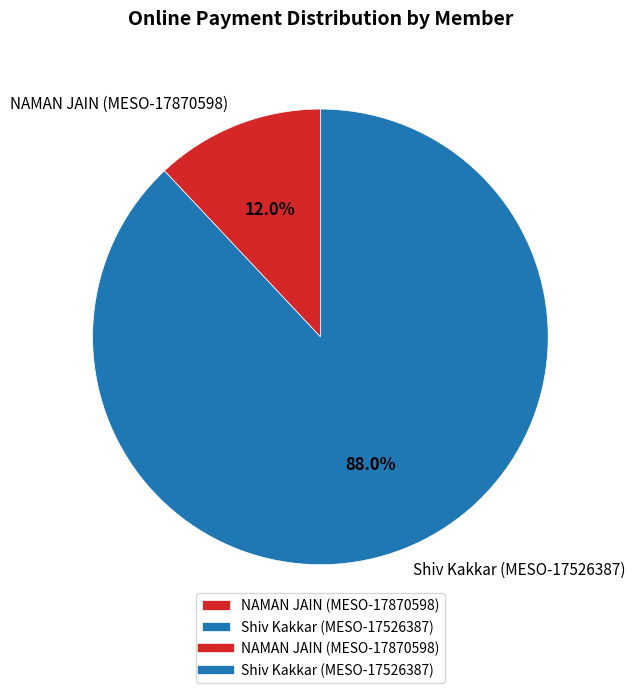

Is the sum of NAMAN JAIN (MESO-17870598) and Shiv Kakkar (MESO-17526387) greater than half?

Yes